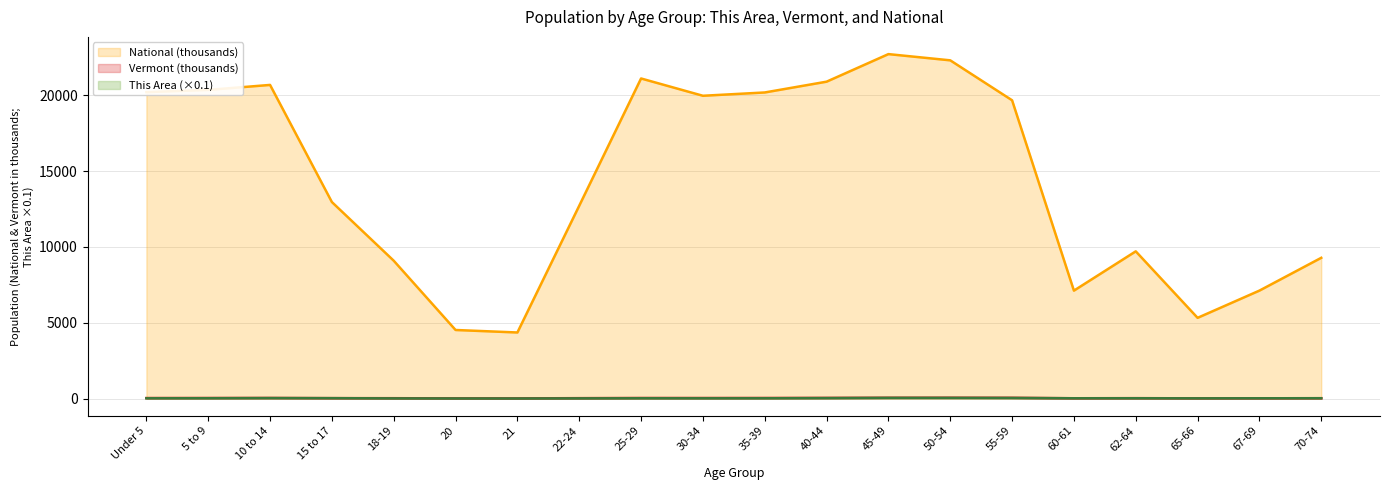

How many data points does each series have?

20